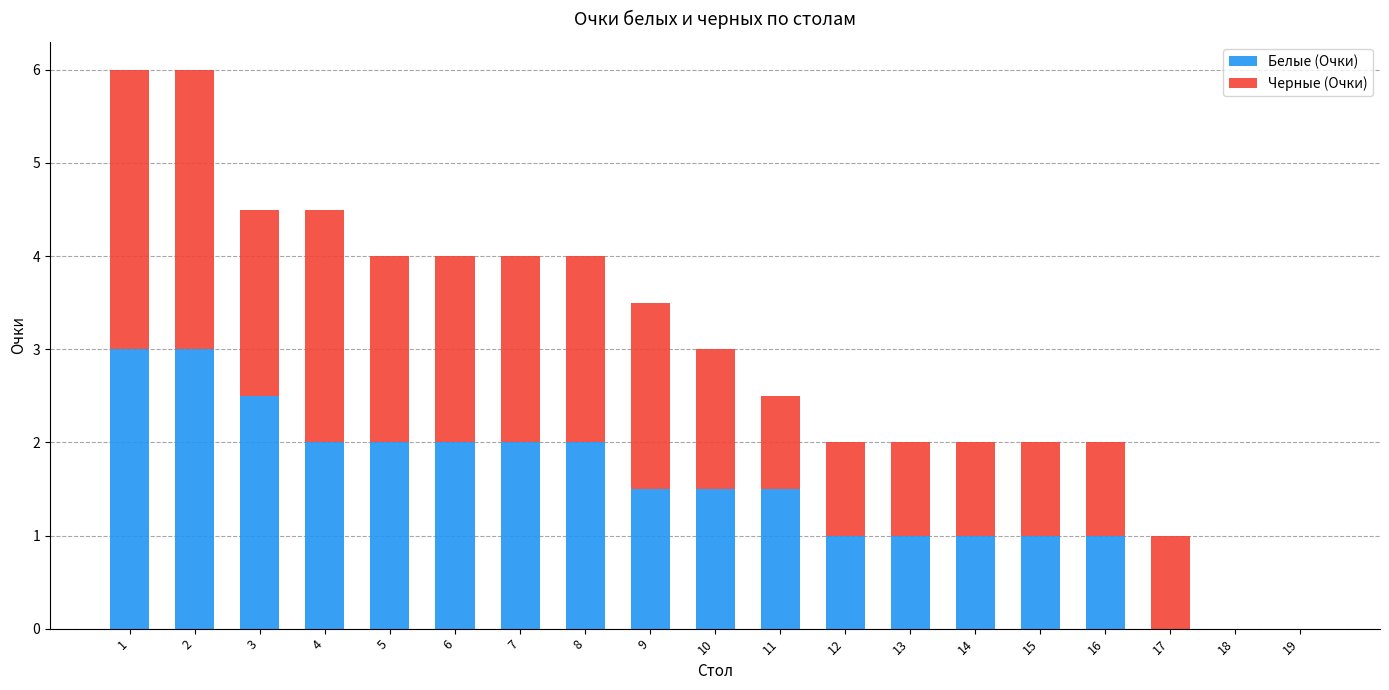

What are all the series names shown in the legend?

Белые (Очки), Черные (Очки)